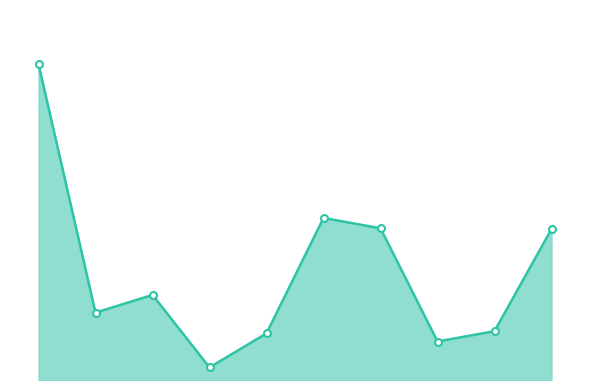

Where is the first local minimum?

Кофейный напиток